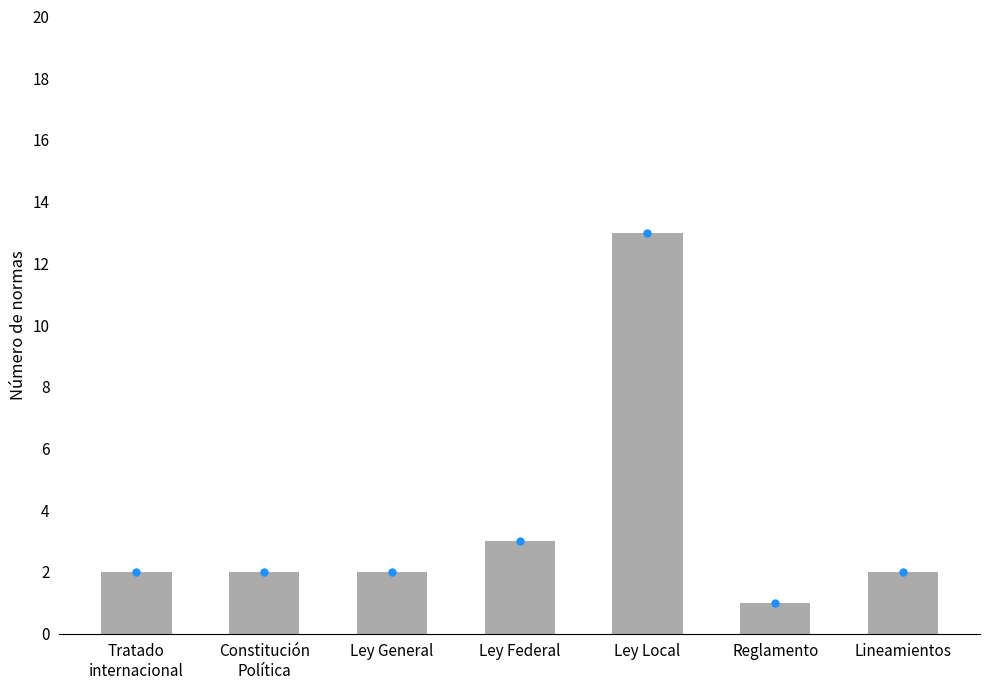

What is the difference between the values at Ley Local and Lineamientos?

11